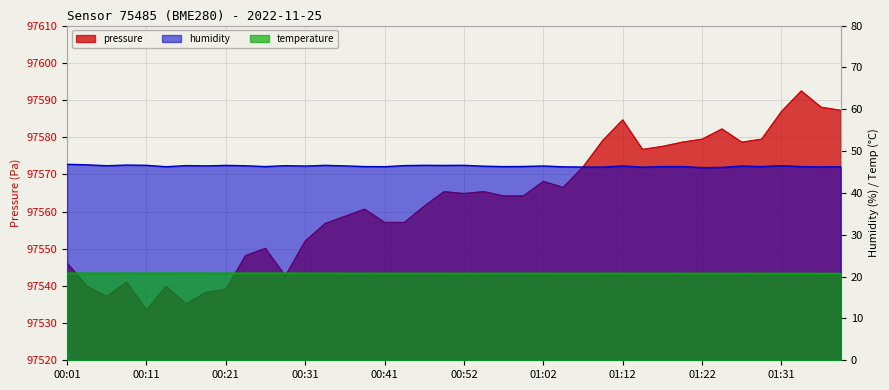

List the labels in order of temperature value, smallest first.

01:39, 01:36, 00:52, 01:19, 01:27, 01:31, 01:34, 01:04, 01:07, 01:14, 01:17, 01:22, 01:24, 01:29, 00:41, 00:44, 00:49, 00:54, 01:02, 01:09, 01:12, 00:36, 00:39, 00:47, 00:57, 00:59, 00:09, 00:19, 00:31, 00:34, 00:04, 00:06, 00:11, 00:14, 00:21, 00:24, 00:26, 00:29, 00:01, 00:16